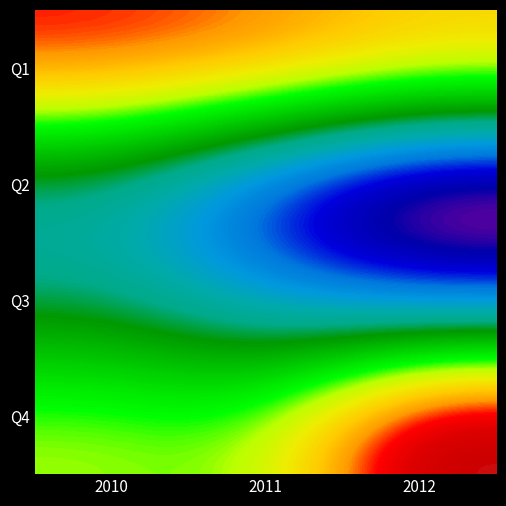

At 2010, list the series in order from largest to smallest.

Q1, Q4, Q3, Q2